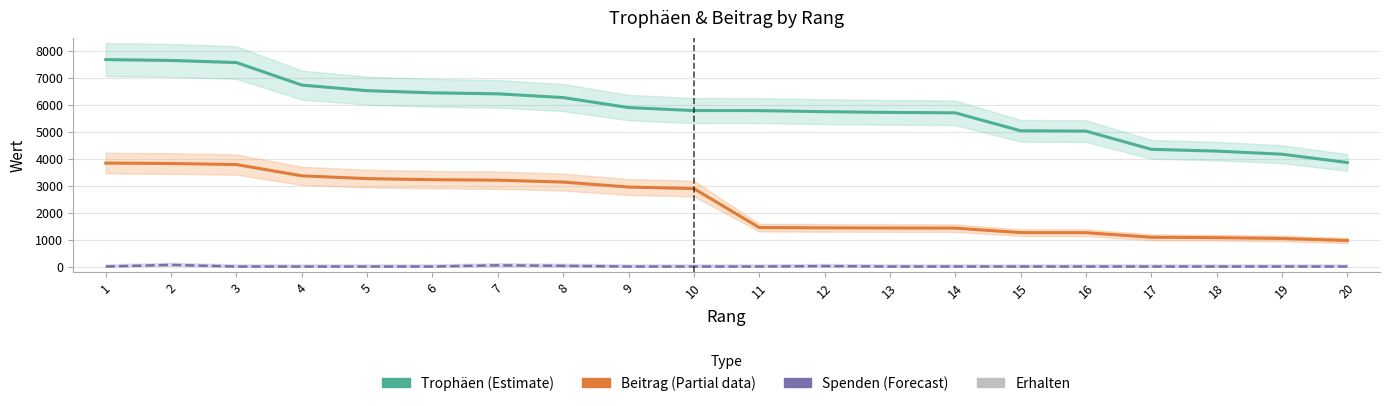

At which label is Spenden (Forecast) closest to 30?

8